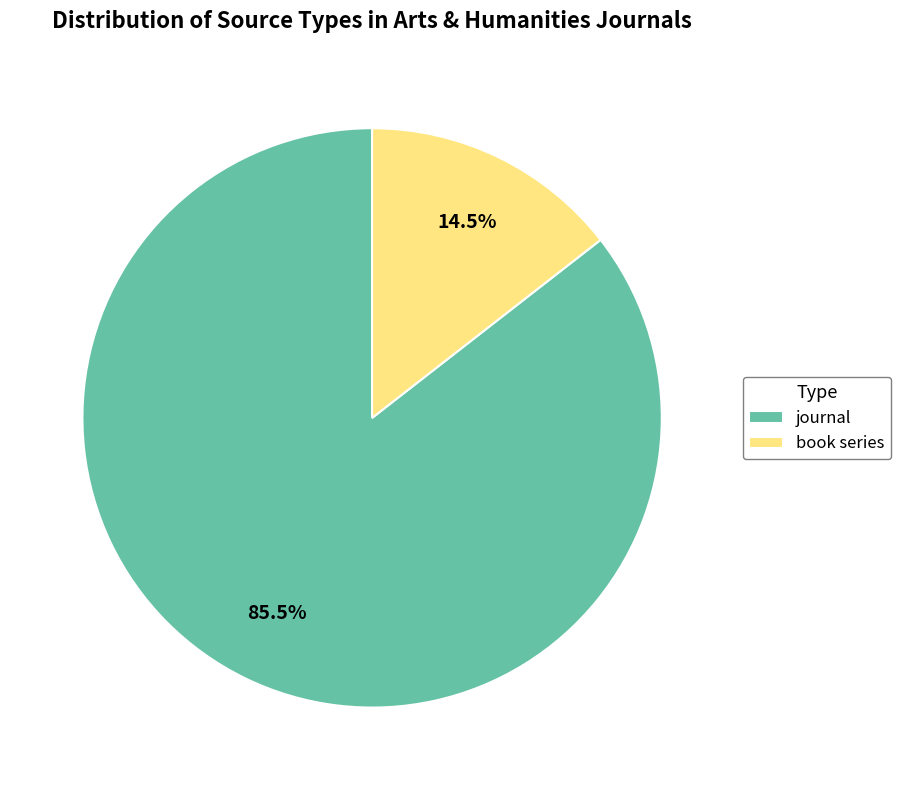

To the nearest percent, what is the difference between the journal and book series slice percentages?

71%